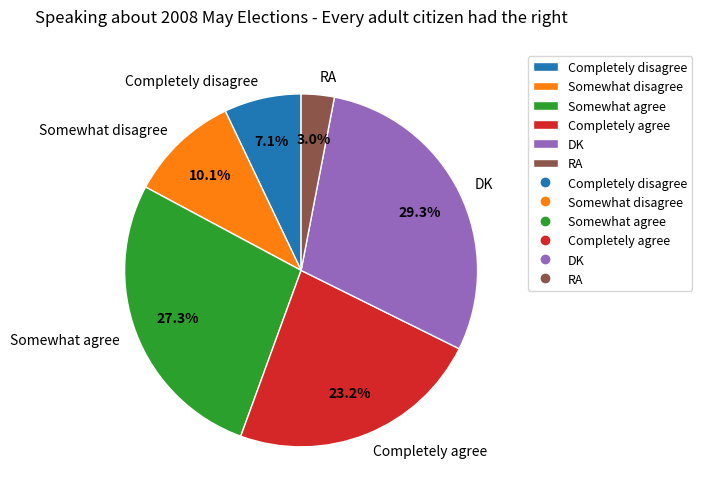

To the nearest percent, what percentage of the pie is Completely disagree?

7%